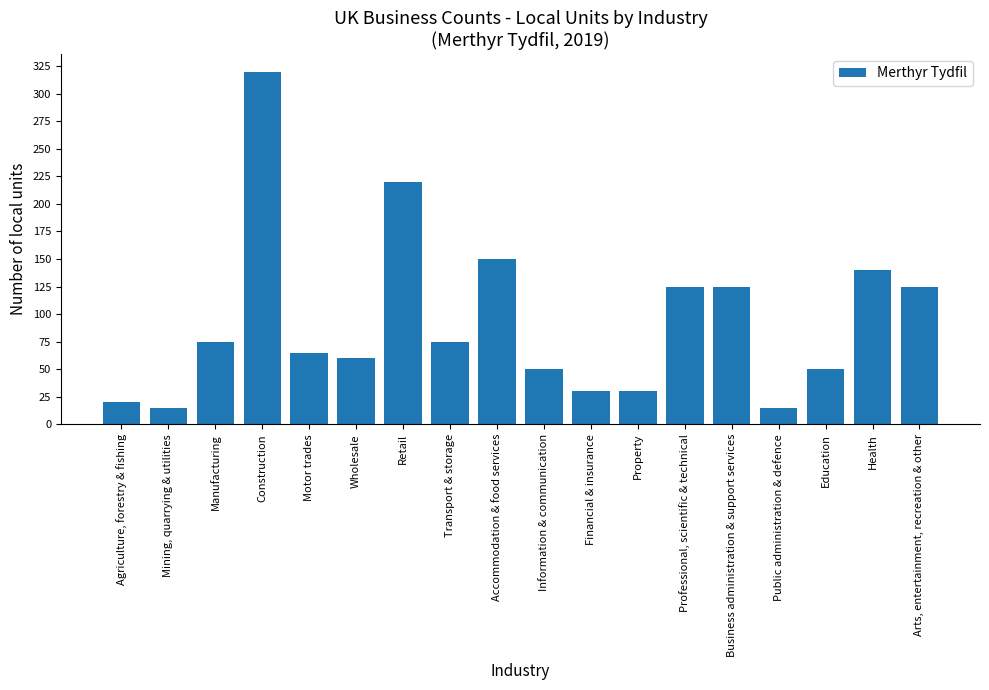

What is the sum of the values at Construction and Accommodation & food services?

470